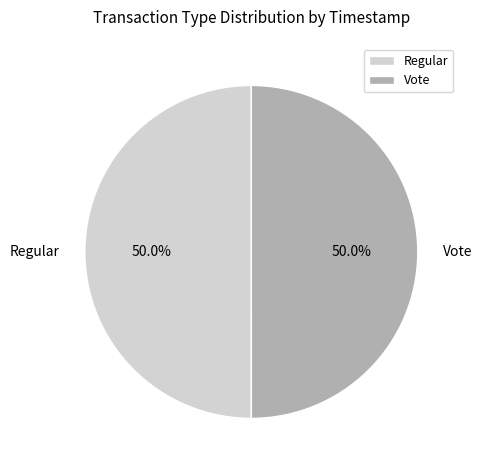

To the nearest percent, what portion does Regular represent?

50%